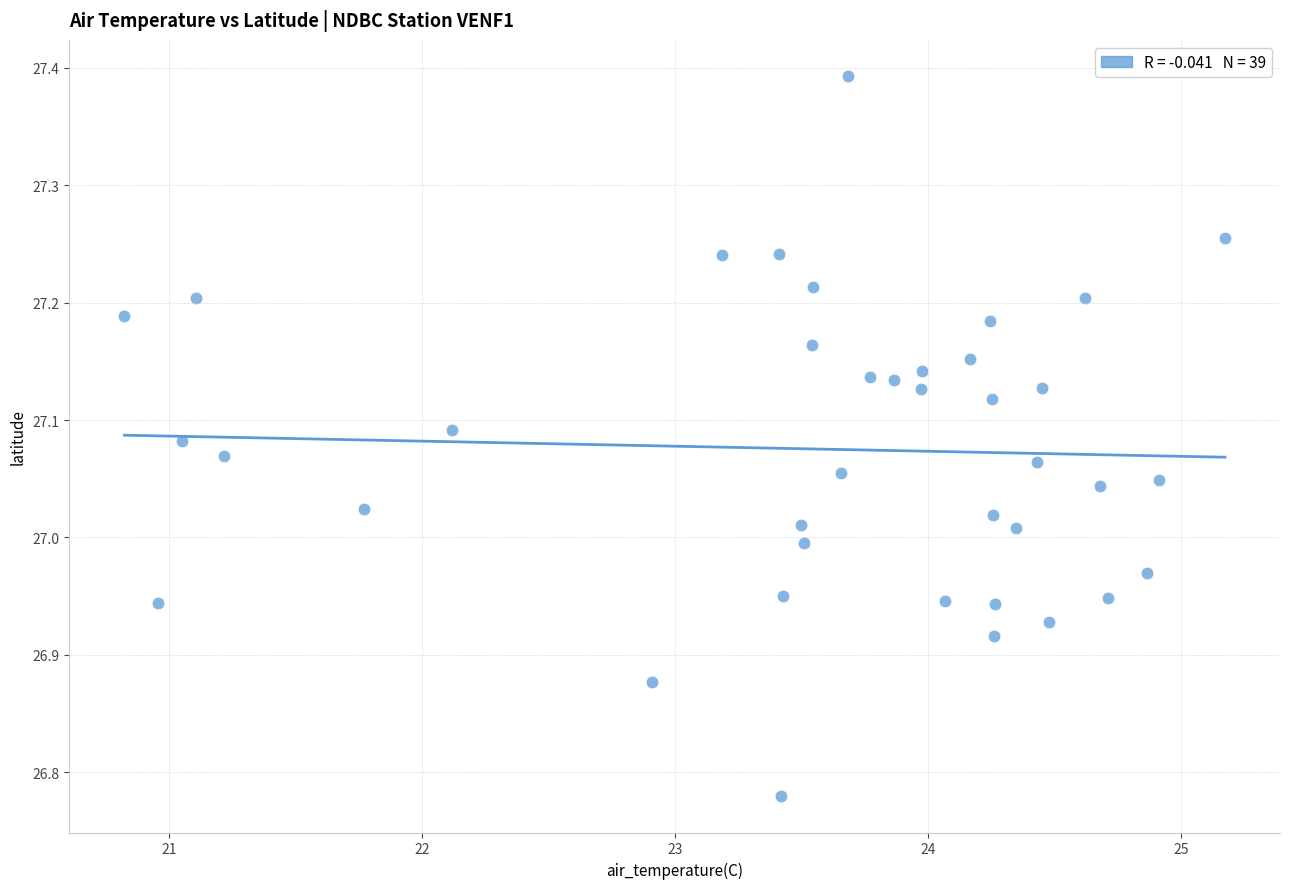

What is the range of Y values (max minus min)?

0.6